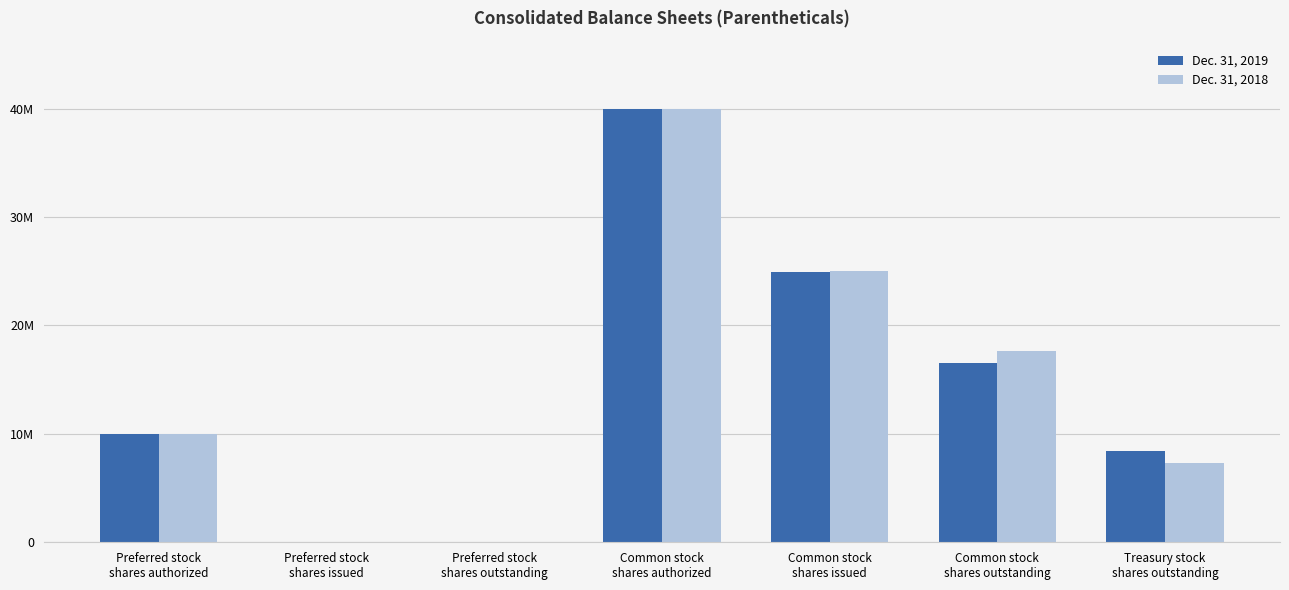

At which label is Dec. 31, 2018 closest to 20000000?

Common stock
shares outstanding